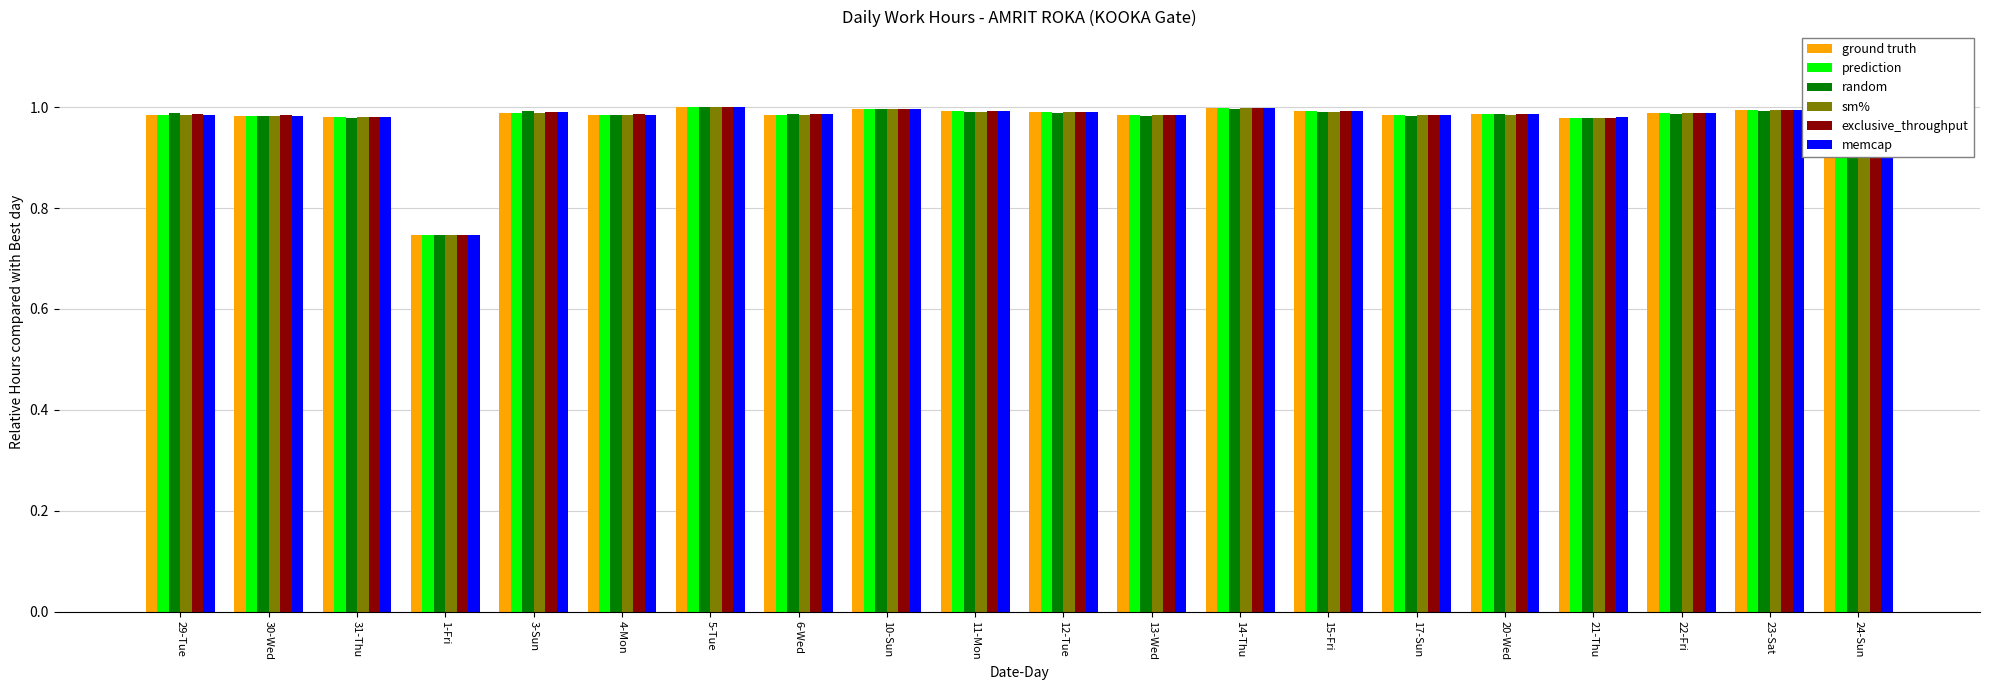

Which category has the lowest value across all series?

1-Fri